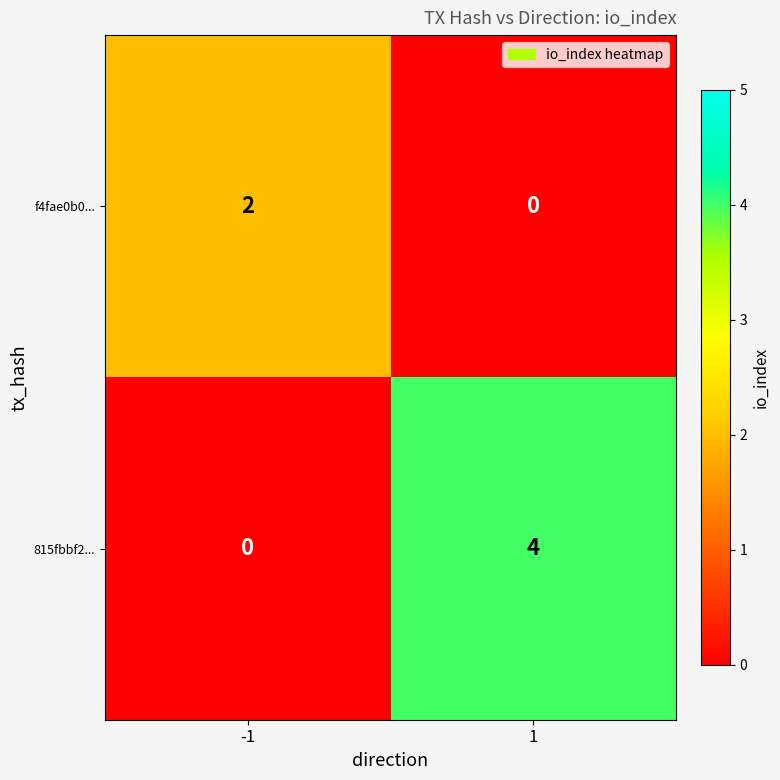

What is the difference between the maximum and minimum values in the 815fbbf2... series?

4